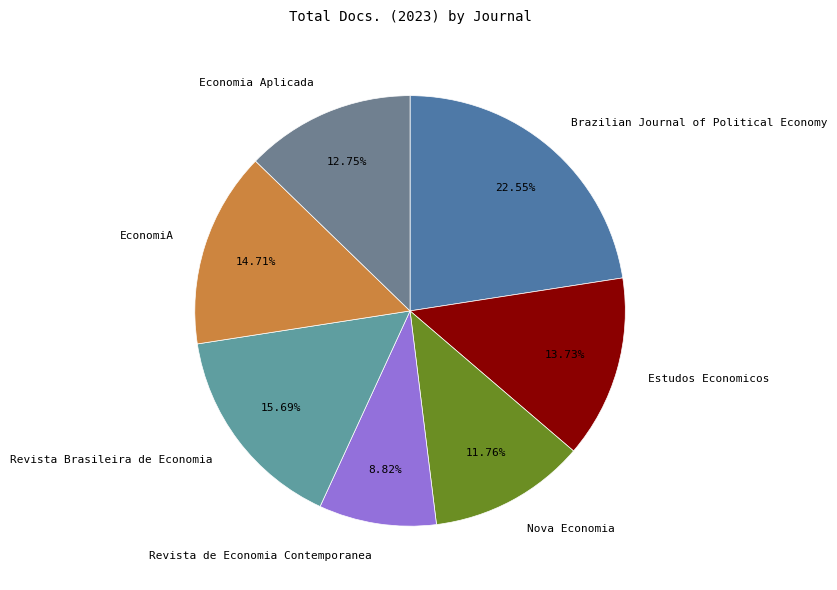

True or false: Nova Economia accounts for 1% of the total.

False